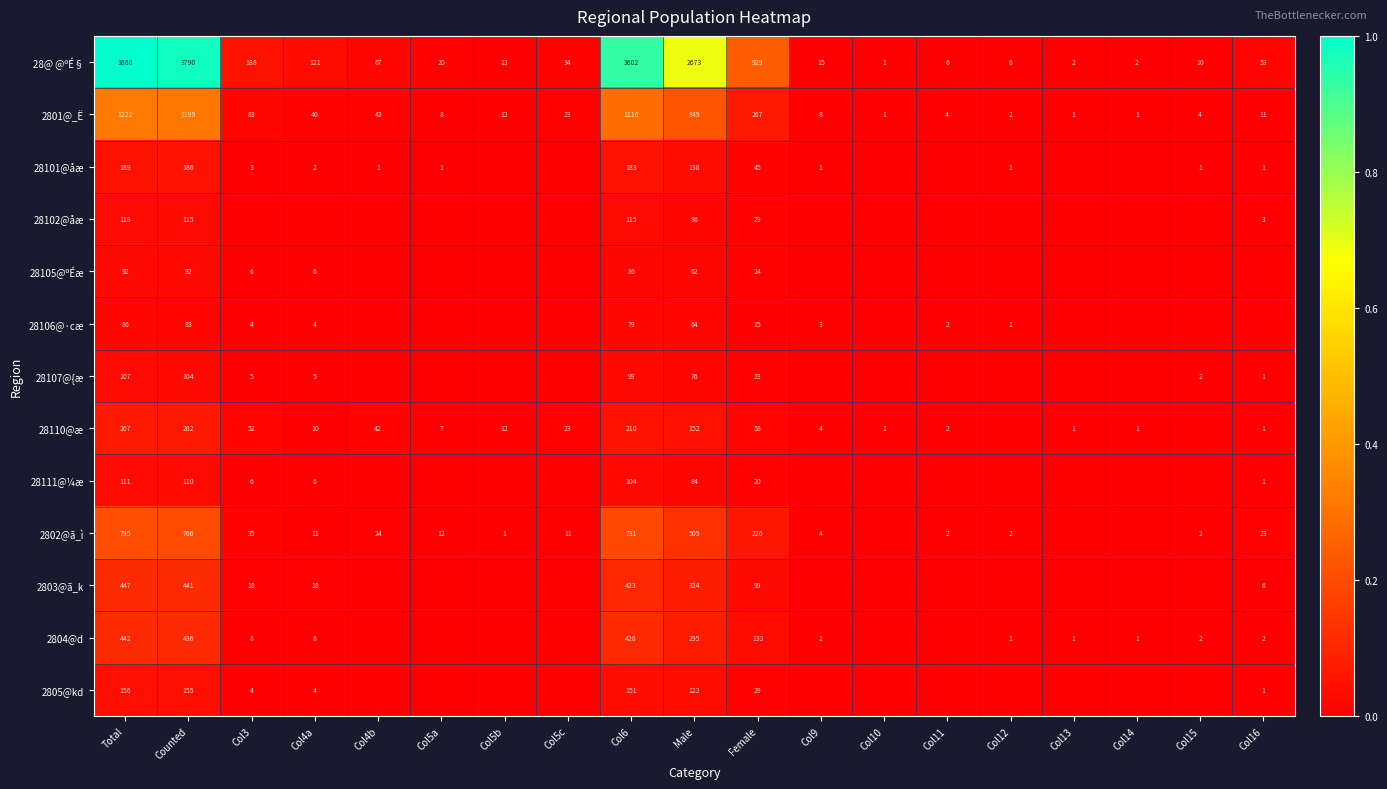

Is the value of 2804@d at Col4a greater than the value of 28@ @ºÉ§ at Col13?

Yes